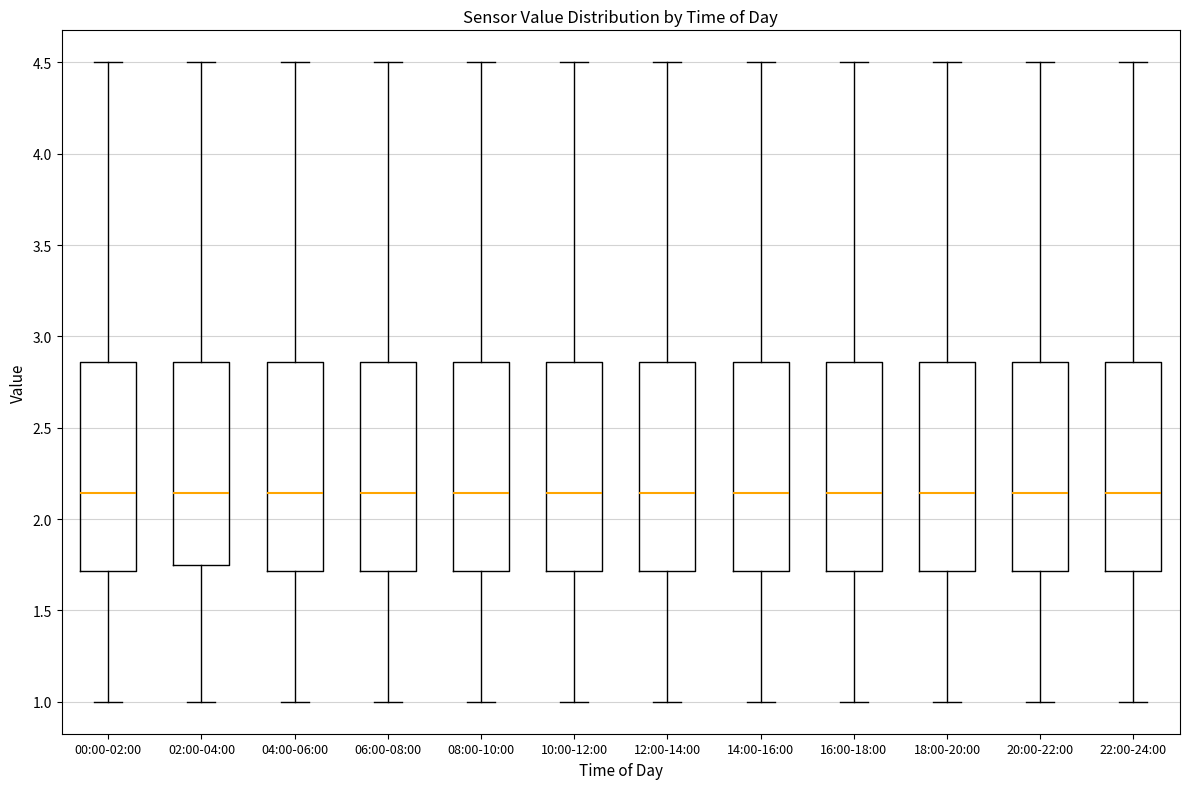

Reading left to right, read every box against the y-axis: the position of its median line, the range the box covers, and the ends of its whiskers. The values are not printed on the chart, so give them approximately, as read against the axis.

00:00-02:00: median 2.15, box 1.70 to 2.85, whiskers 1.00 to 4.50
02:00-04:00: median 2.15, box 1.75 to 2.85, whiskers 1.00 to 4.50
04:00-06:00: median 2.15, box 1.70 to 2.85, whiskers 1.00 to 4.50
06:00-08:00: median 2.15, box 1.70 to 2.85, whiskers 1.00 to 4.50
08:00-10:00: median 2.15, box 1.70 to 2.85, whiskers 1.00 to 4.50
10:00-12:00: median 2.15, box 1.70 to 2.85, whiskers 1.00 to 4.50
12:00-14:00: median 2.15, box 1.70 to 2.85, whiskers 1.00 to 4.50
14:00-16:00: median 2.15, box 1.70 to 2.85, whiskers 1.00 to 4.50
16:00-18:00: median 2.15, box 1.70 to 2.85, whiskers 1.00 to 4.50
18:00-20:00: median 2.15, box 1.70 to 2.85, whiskers 1.00 to 4.50
20:00-22:00: median 2.15, box 1.70 to 2.85, whiskers 1.00 to 4.50
22:00-24:00: median 2.15, box 1.70 to 2.85, whiskers 1.00 to 4.50